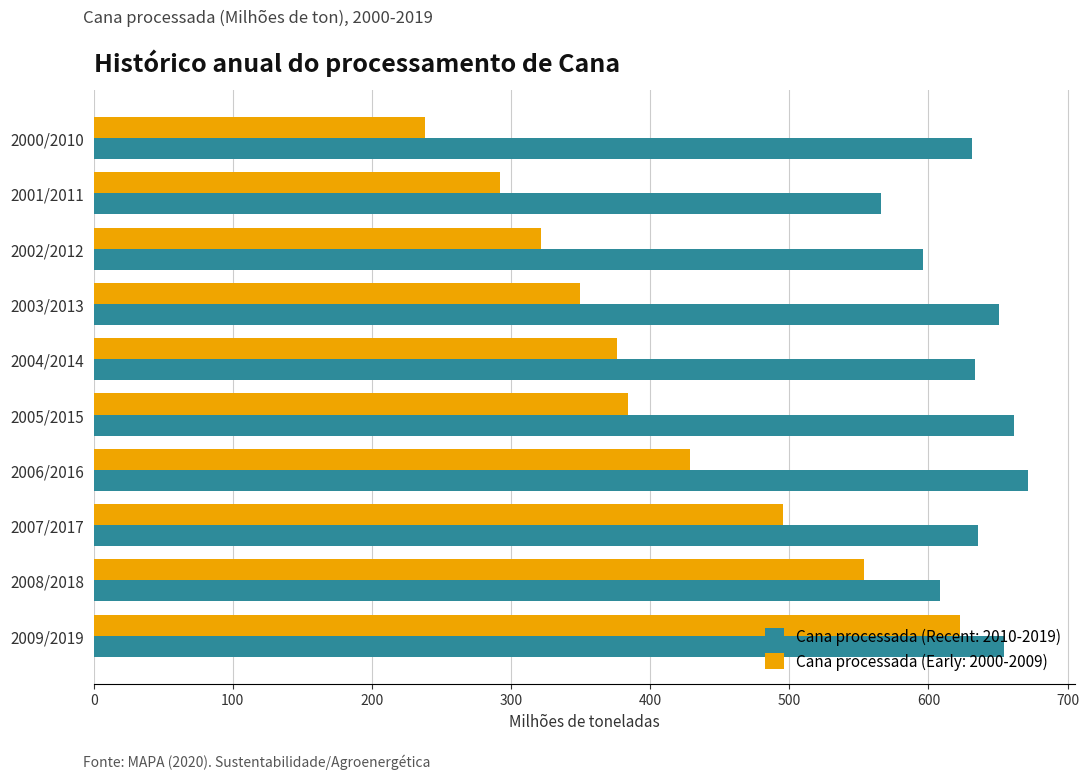

At how many categories does at least one series exceed 428?

10